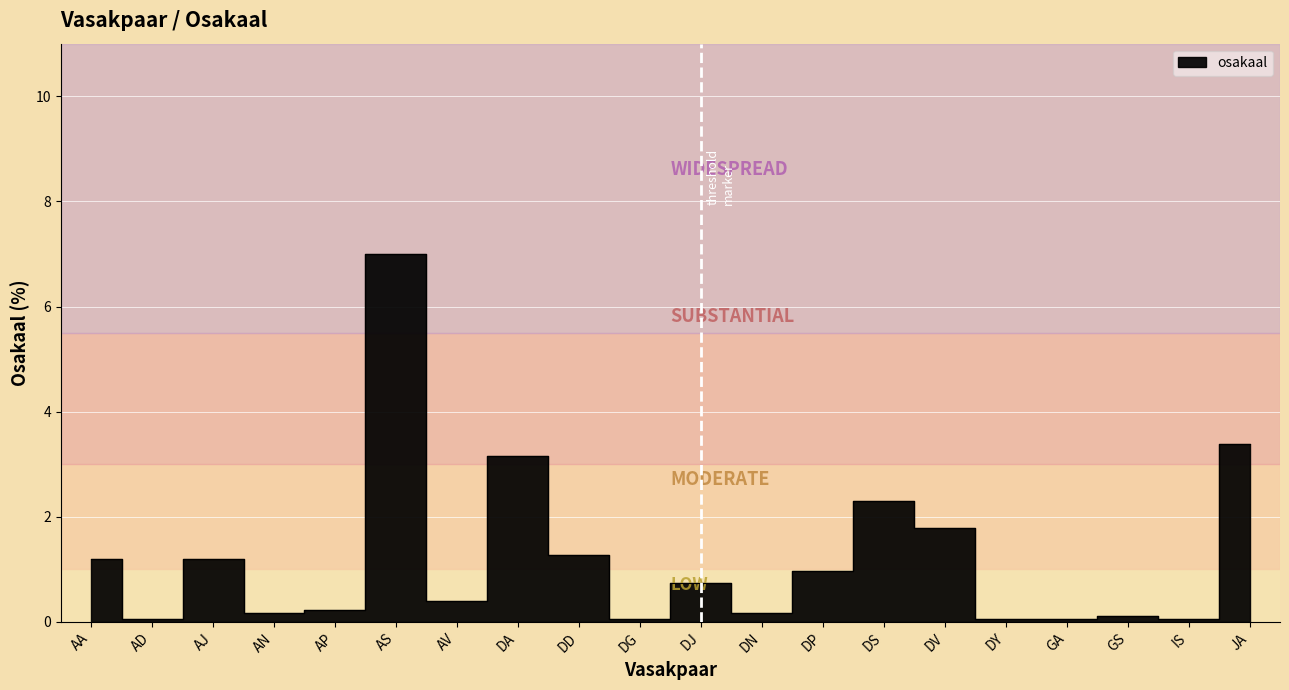

What is the label of the 18th point from the right?

AJ